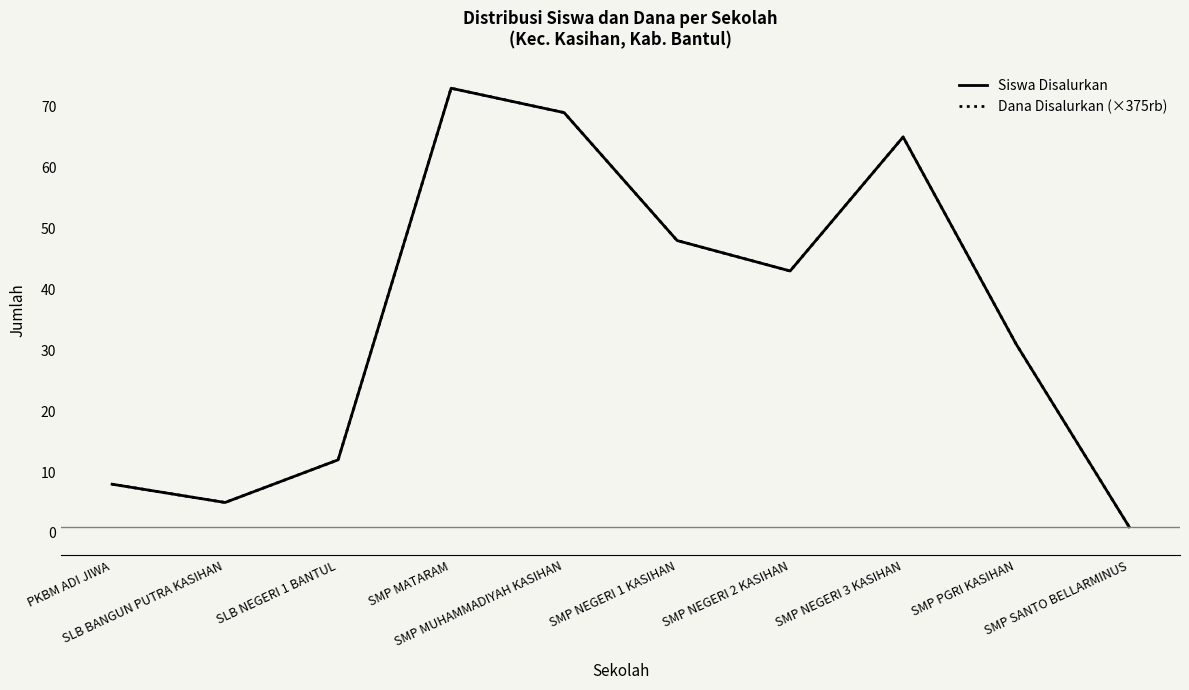

True or false: Siswa Disalurkan has a value of 5 at PKBM ADI JIWA.

False